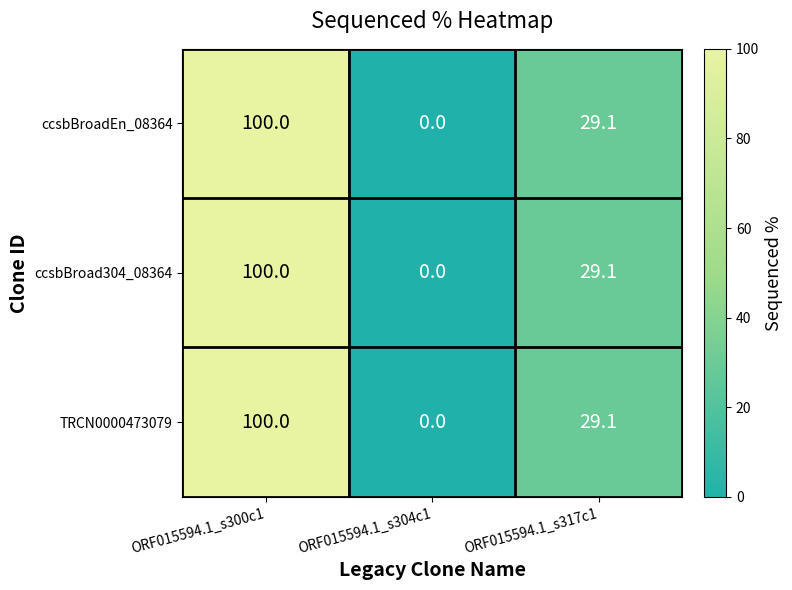

What is the maximum value shown in the chart?

100.0